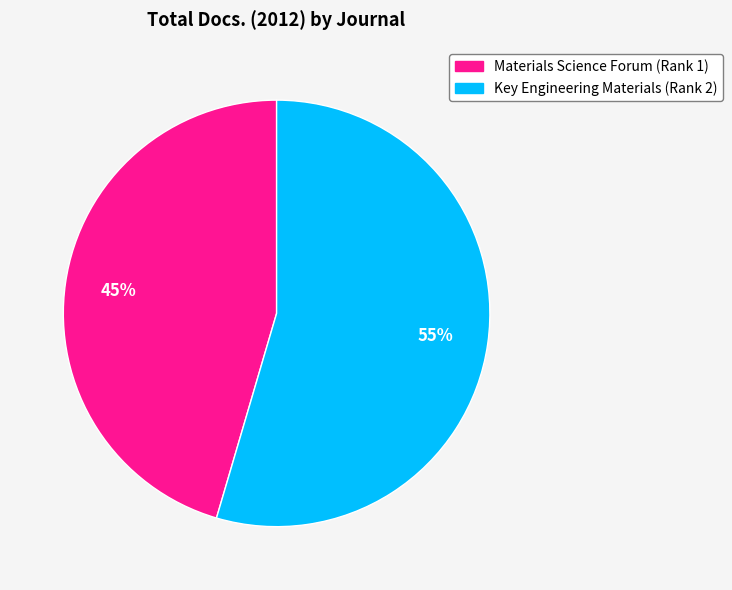

To the nearest percent, what is the combined percentage of Key Engineering Materials (Rank 2) and Materials Science Forum (Rank 1)?

100%